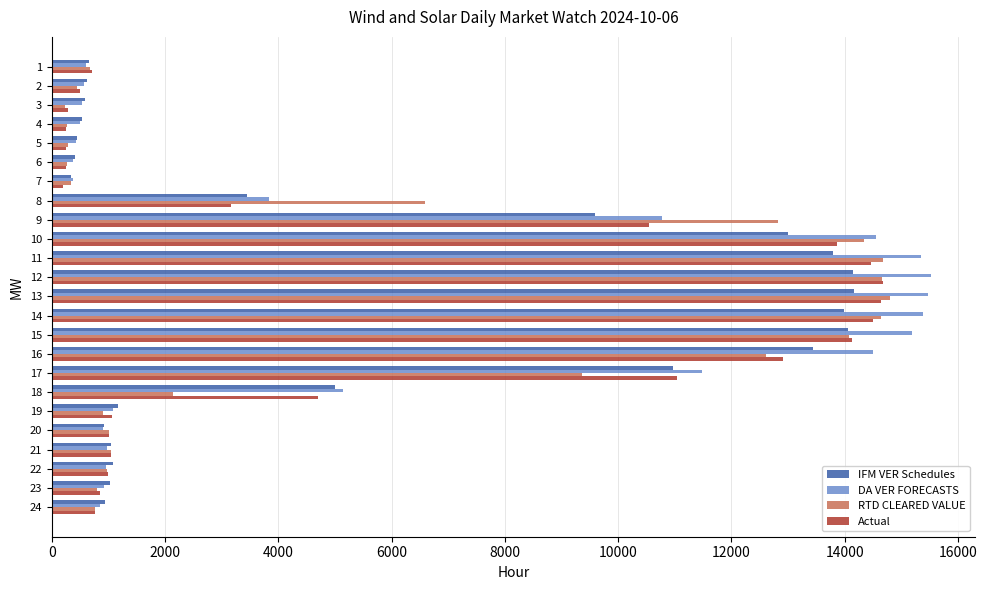

What is the sum of all RTD CLEARED VALUE values?

138757.0